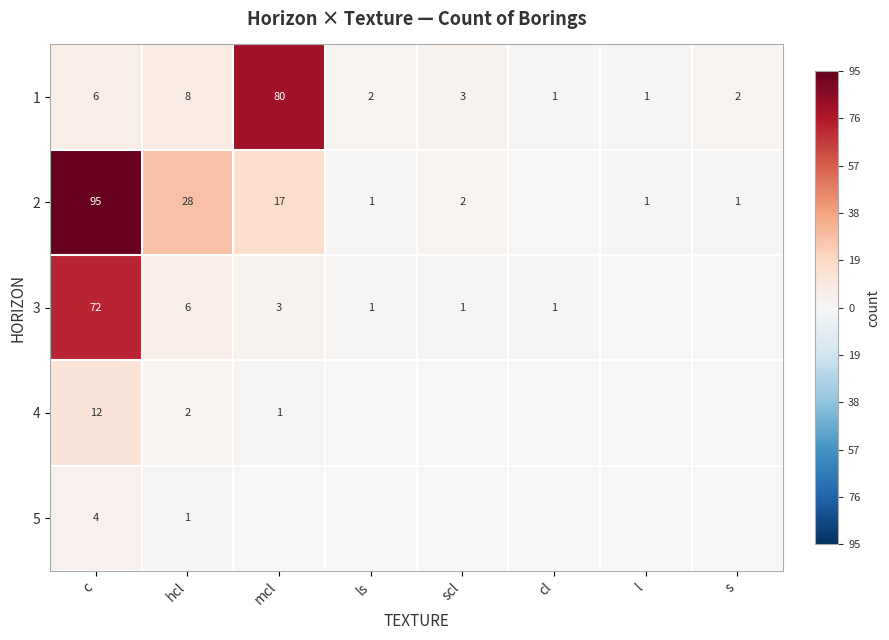

The value of 3 at mcl is 5. True or false?

False